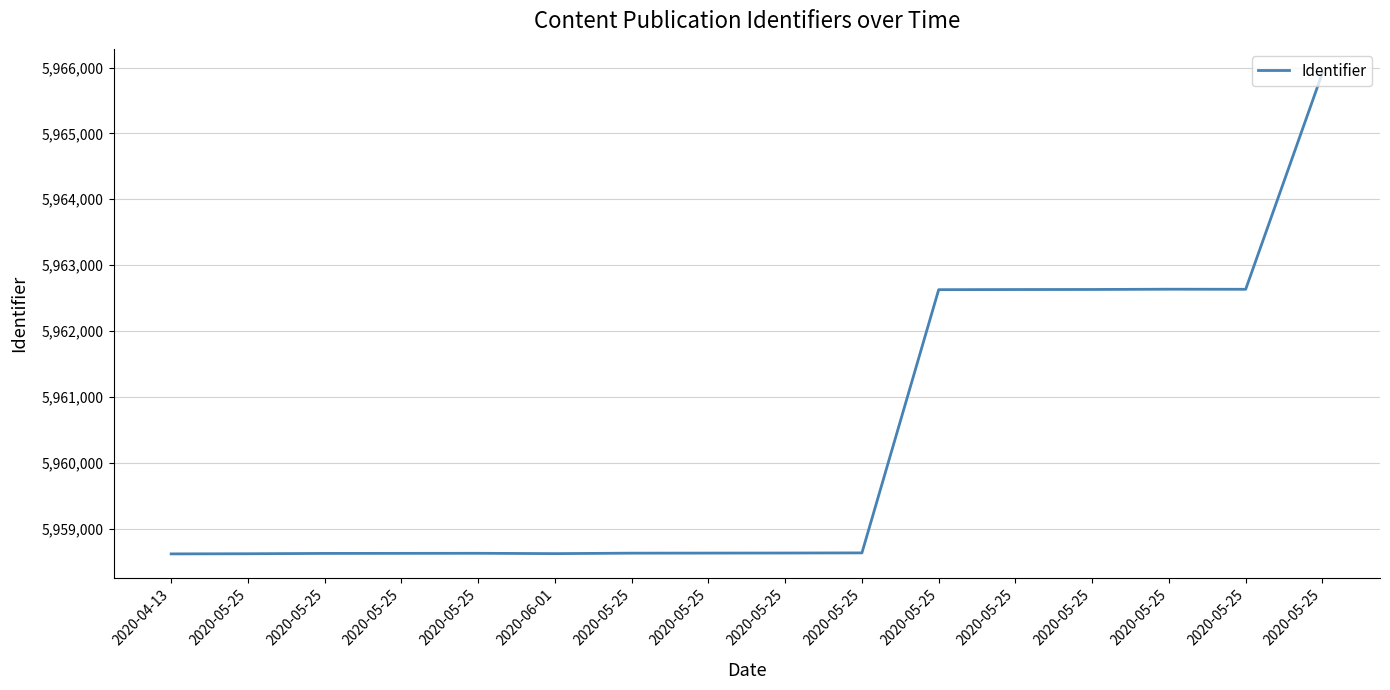

How many points are lower than both their immediate neighbors (excluding endpoints)?

2